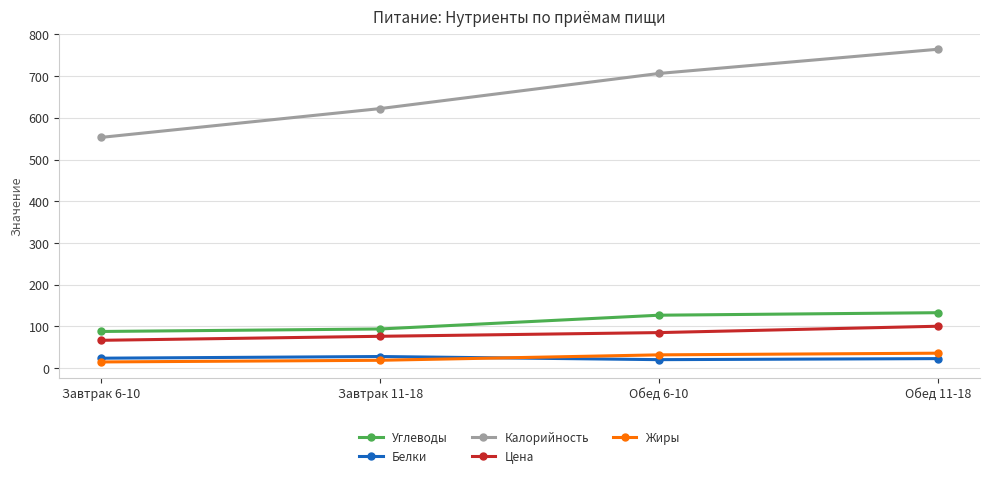

Which series has the largest range (max minus min)?

Калорийность